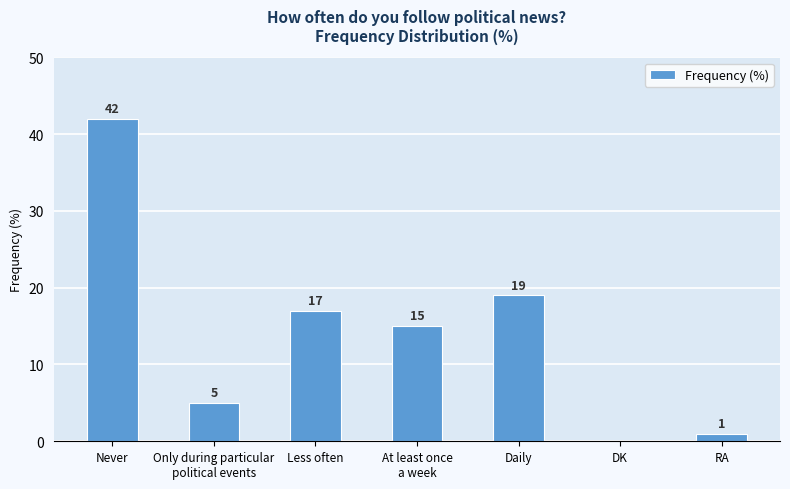

True or false: the data shows 7 at Only during particular
political events.

False